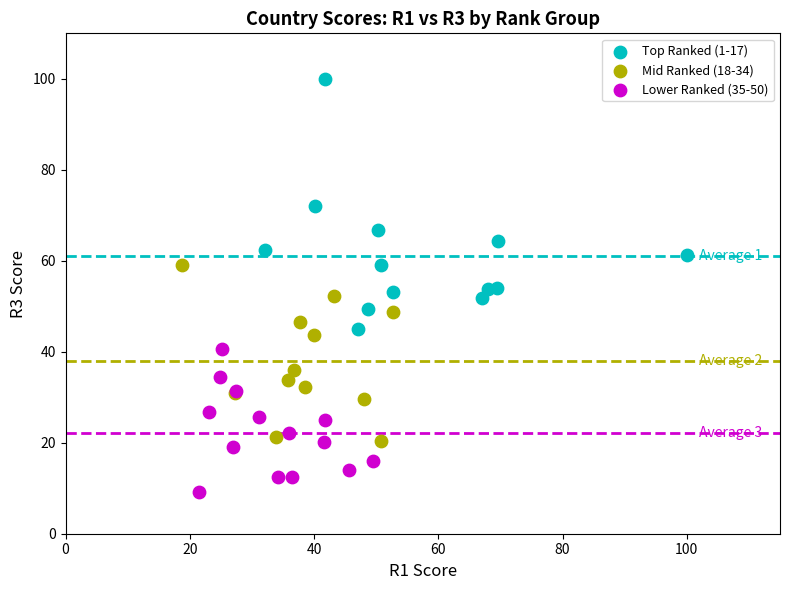

Which series has the largest Y range (max minus min)?

Top Ranked (1-17)